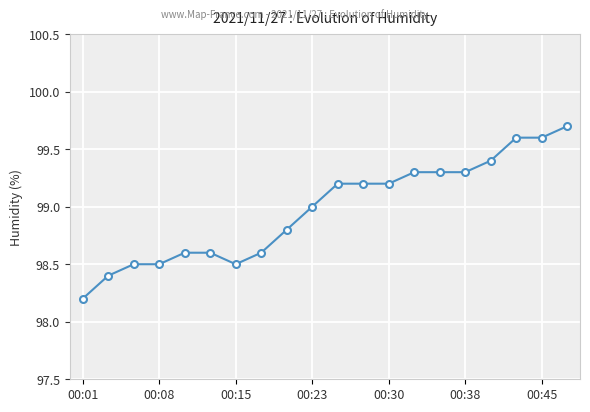

True or false: the data shows 130.3 at 00:08.

False